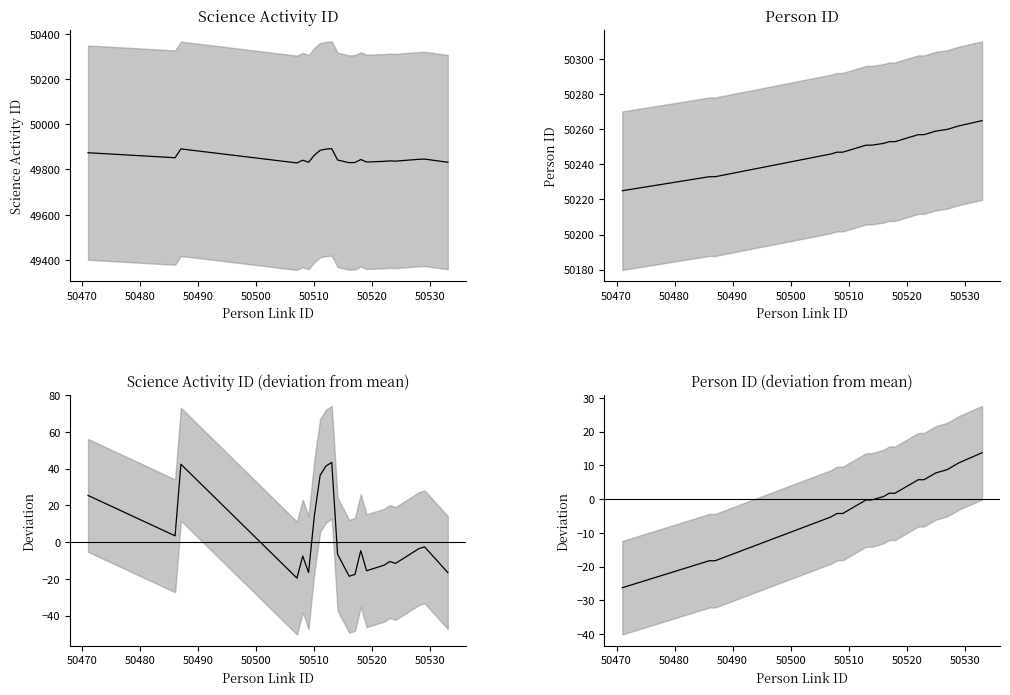

What is the difference between the second highest and second lowest values in the Science Activity ID (dev.) series?

61.0